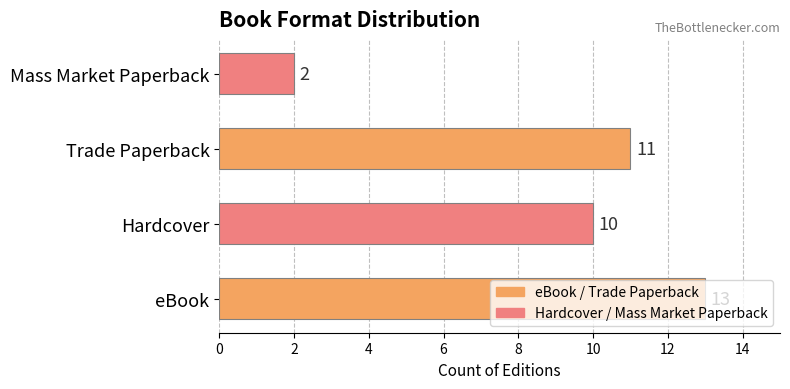

What value does the data have at Trade Paperback, to the nearest 10?

10